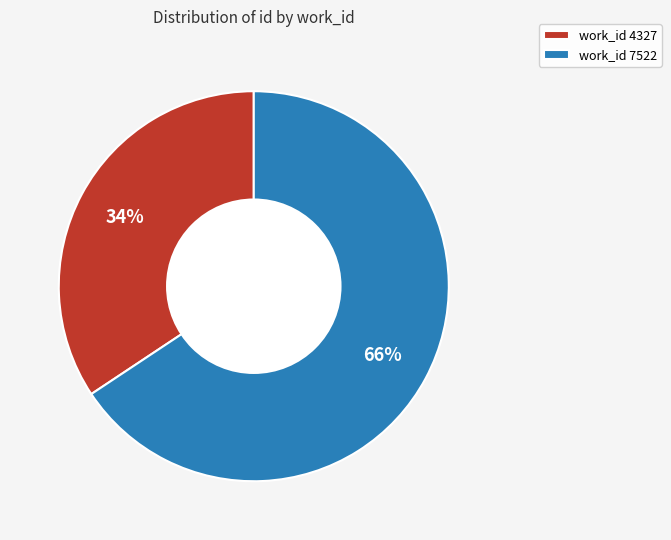

Is the sum of work_id 4327 and work_id 7522 greater than half?

Yes